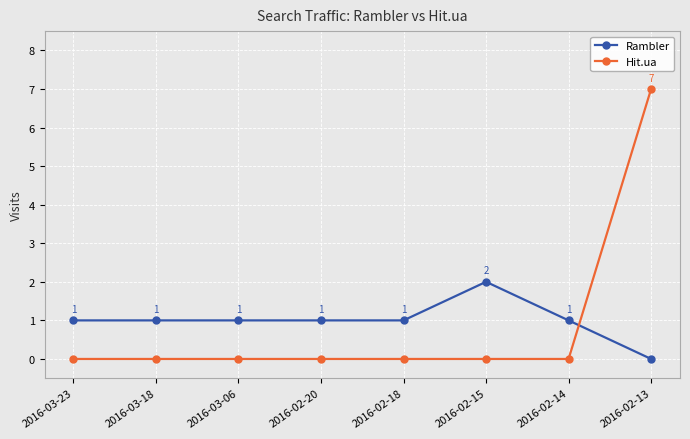

Between 2016-02-15 and 2016-02-14, which series saw the biggest shift?

Rambler